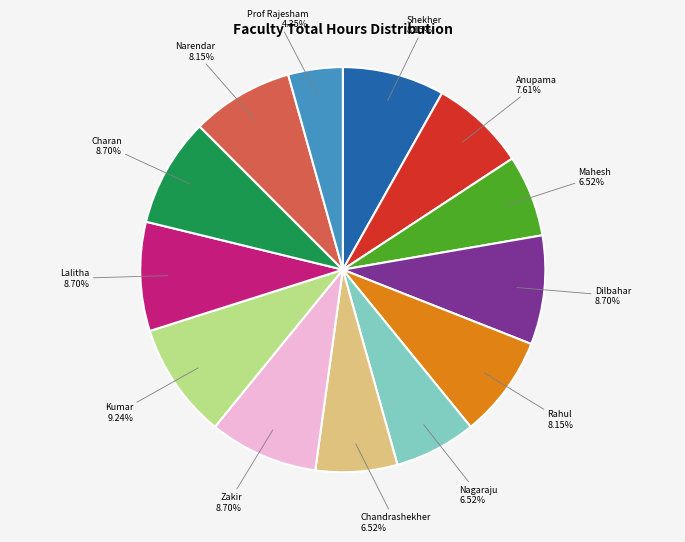

Is there a majority slice in this chart?

No